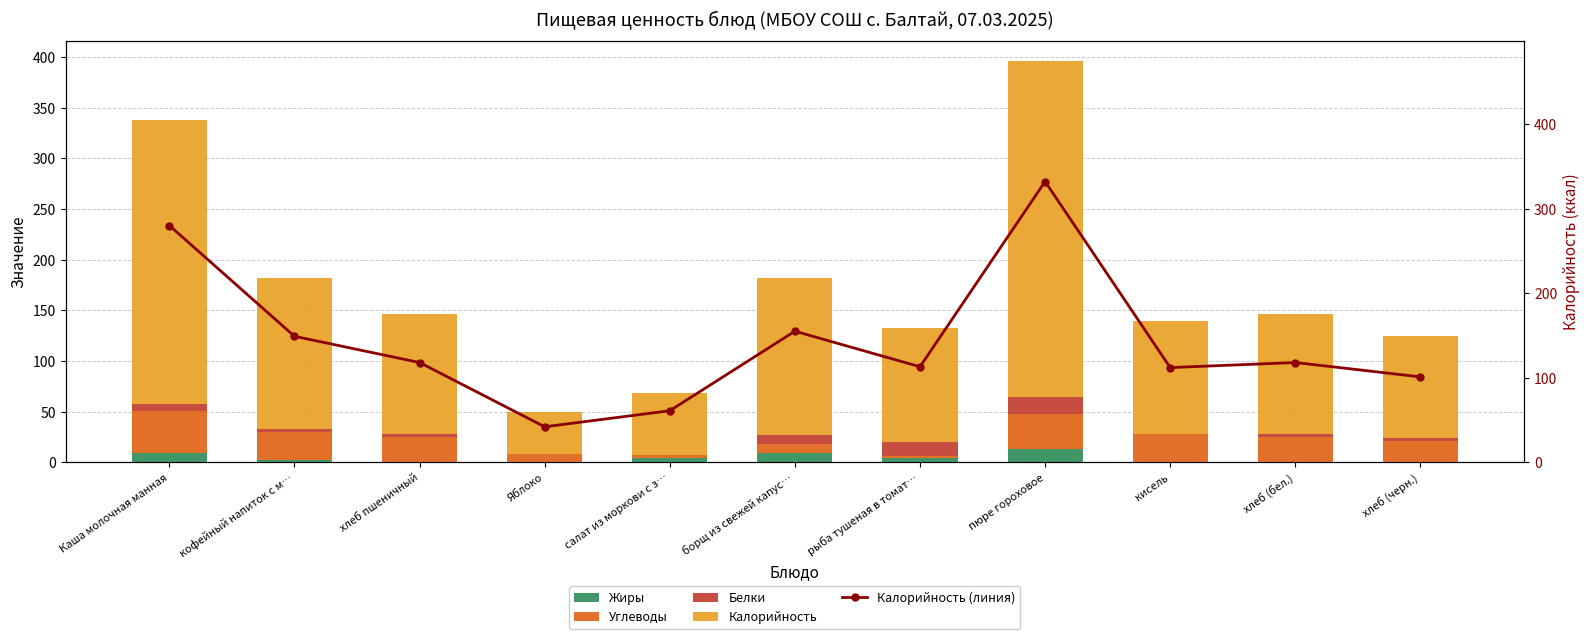

How many groups of bars are there?

11